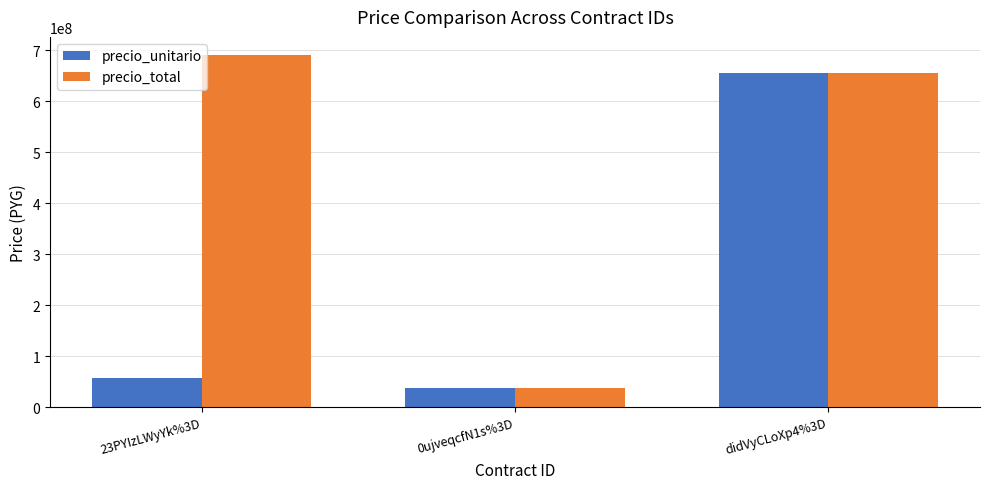

What is the label of the 3rd bar from the left?

didVyCLoXp4%3D